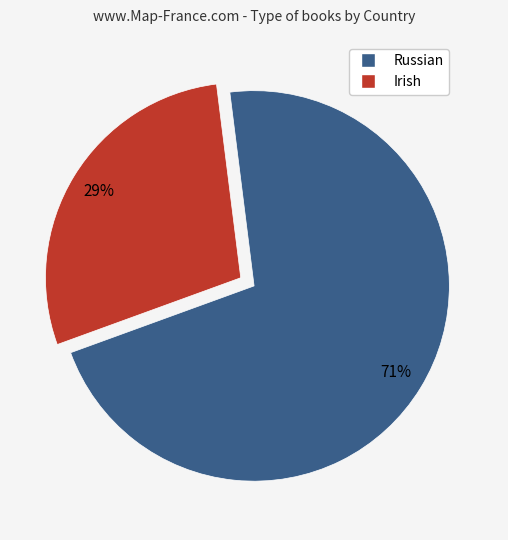

What is the ratio of the value at Irish to the value at Russian?

0.4